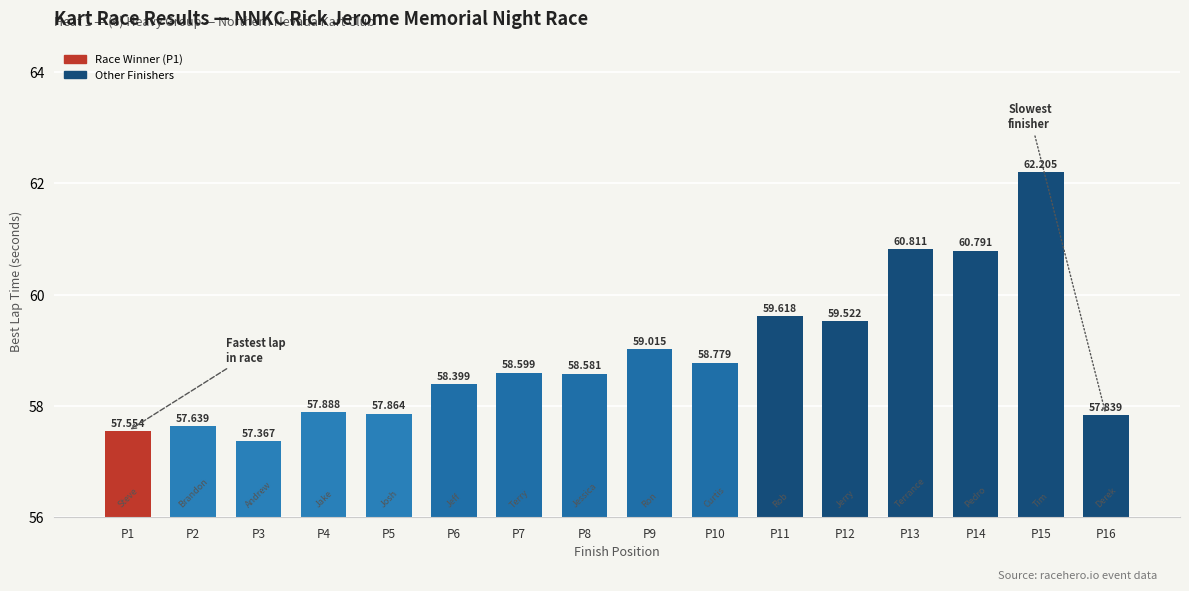

What is the ratio of the value at P15 to the value at P5?

1.1